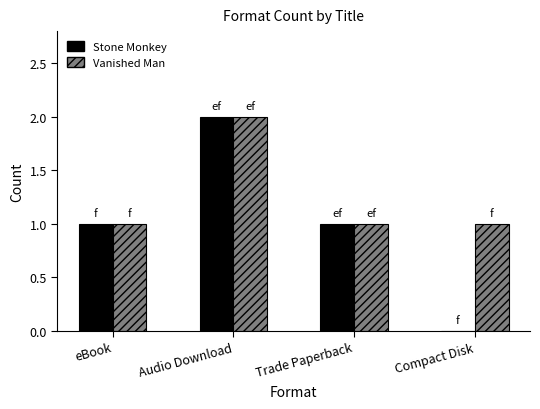

The value of Stone Monkey at Compact Disk is -1. True or false?

False